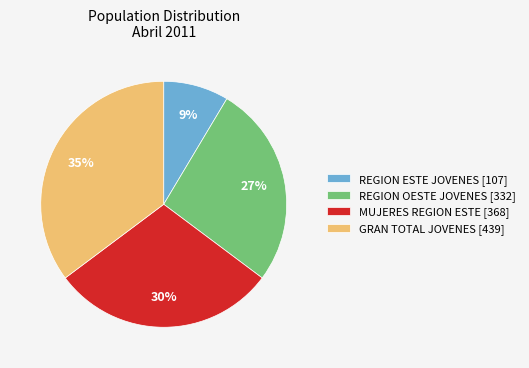

Between REGION OESTE JOVENES [332] and REGION ESTE JOVENES [107], which is larger?

REGION OESTE JOVENES [332]